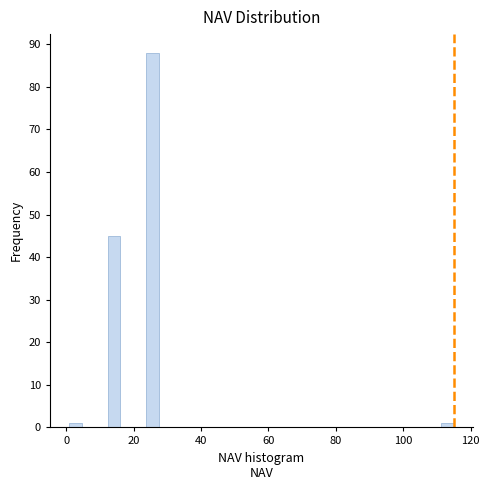

Read against the x-axis, roughly where is the centre of the tallest bar?

26